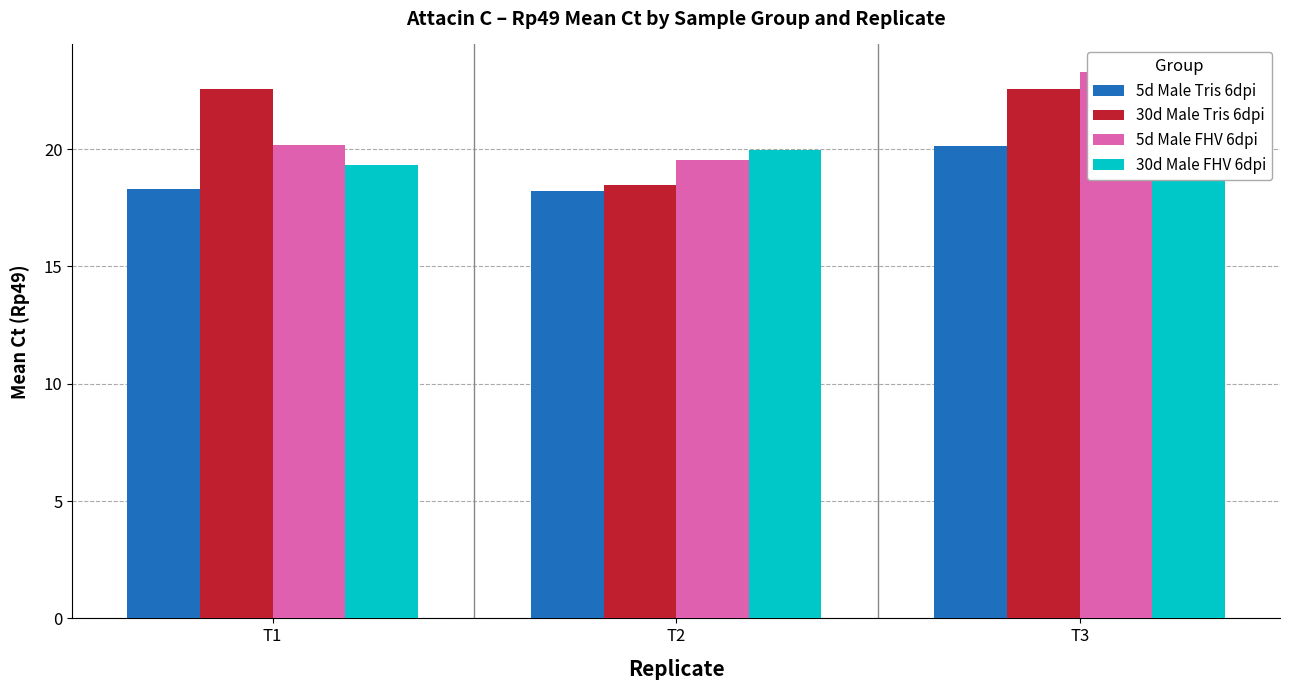

How many series are shown in this chart?

4